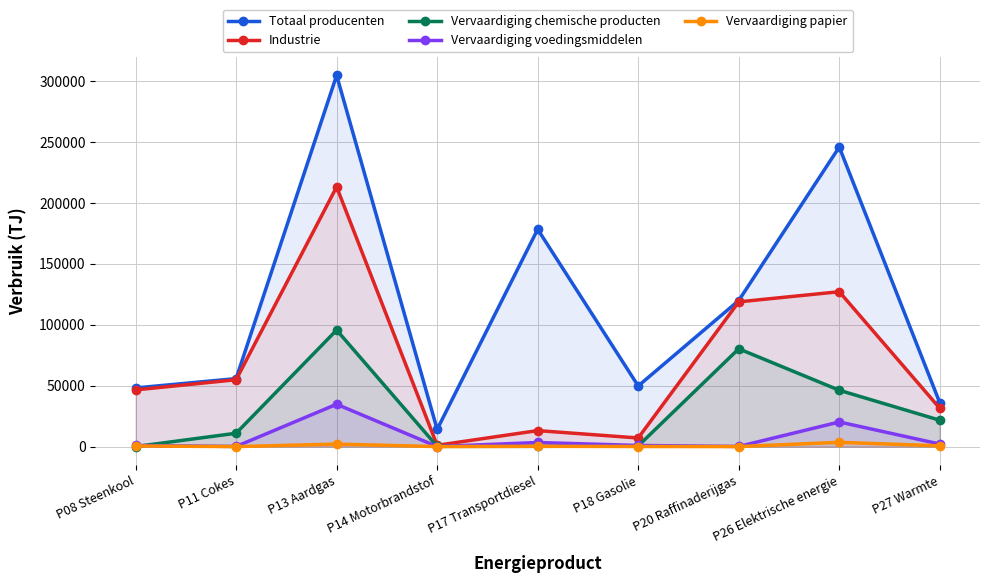

Rank the series at P11 Cokes from highest to lowest value.

Totaal producenten, Industrie, Vervaardiging chemische producten, Vervaardiging voedingsmiddelen, Vervaardiging papier